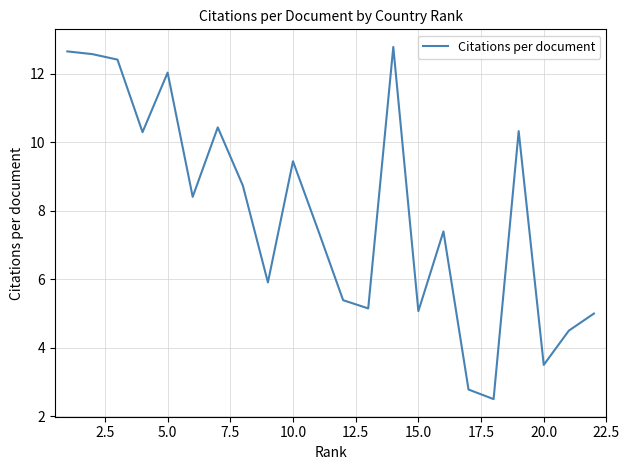

What is the difference between the maximum and minimum values?

10.3